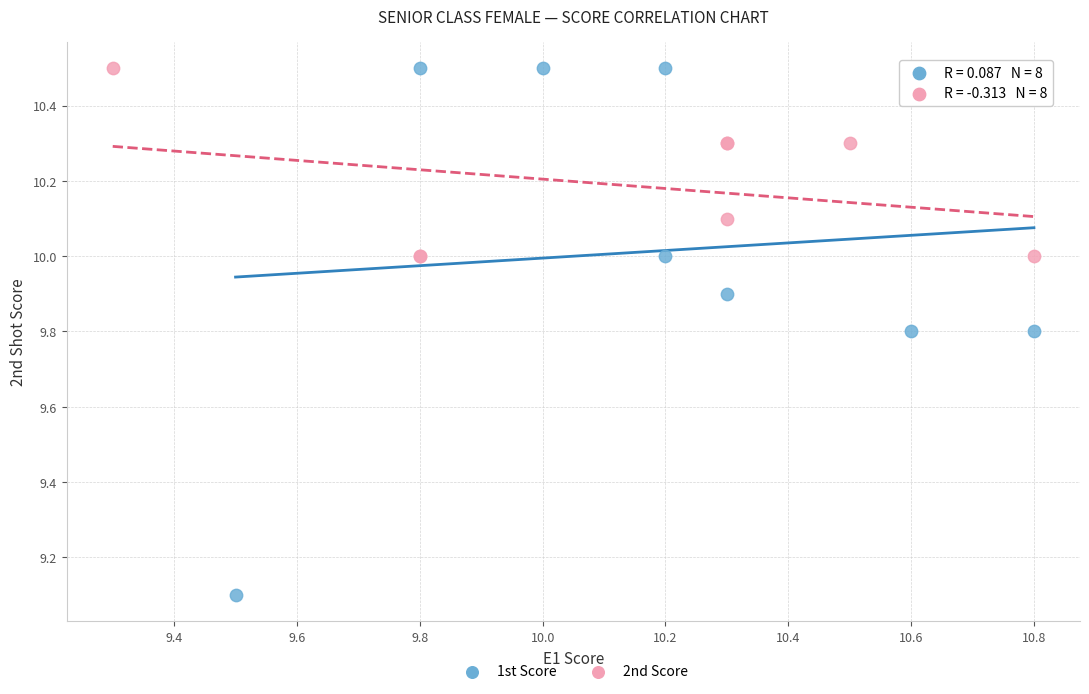

Which series contains the lowest Y value?

1st Score